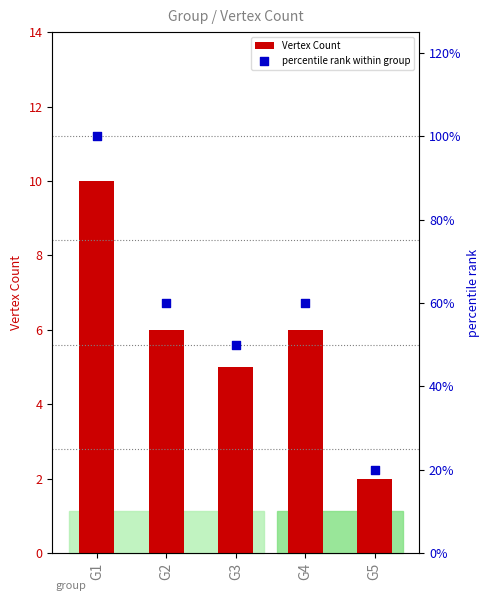

Which series contains the highest Y value?

percentile rank within group